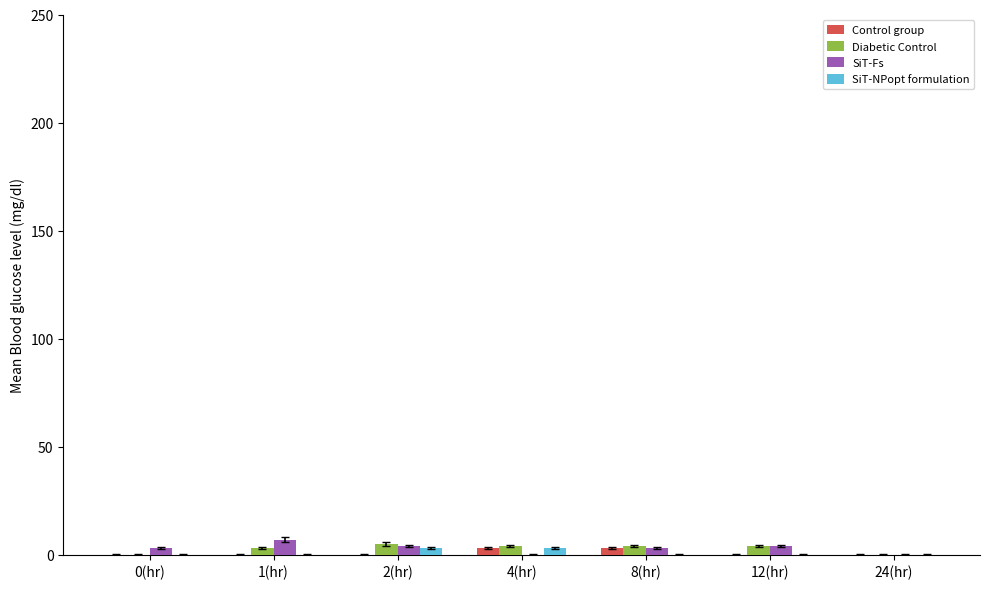

What are all the series names shown in the legend?

Control group, Diabetic Control, SiT-Fs, SiT-NPopt formulation